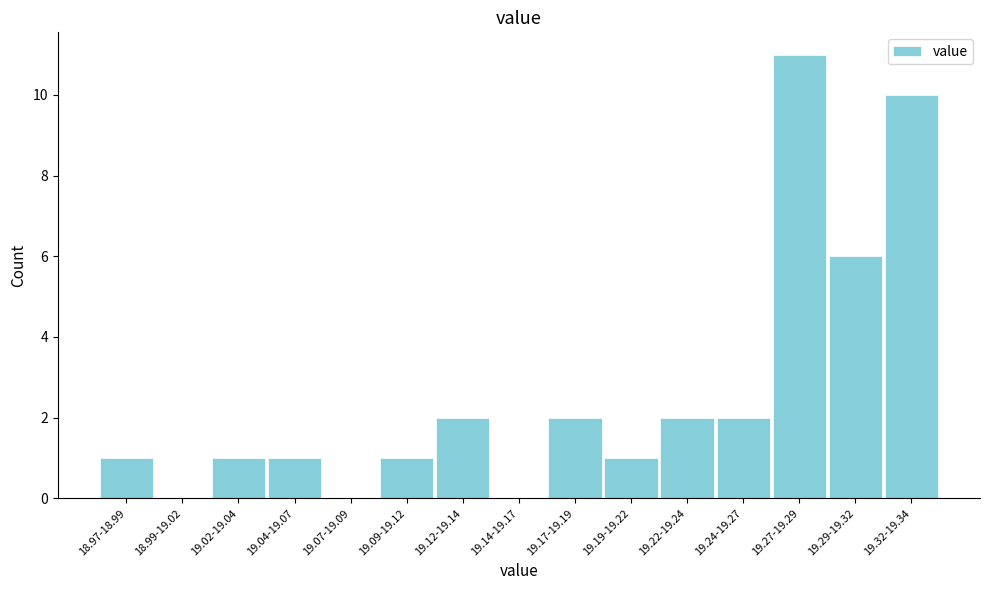

Reading left to right, extract all data points from this chart.

18.97-18.99=1	18.99-19.02=0	19.02-19.04=1	19.04-19.07=1	19.07-19.09=0	19.09-19.12=1	19.12-19.14=2	19.14-19.17=0	19.17-19.19=2	19.19-19.22=1	19.22-19.24=2	19.24-19.27=2	19.27-19.29=11	19.29-19.32=6	19.32-19.34=10